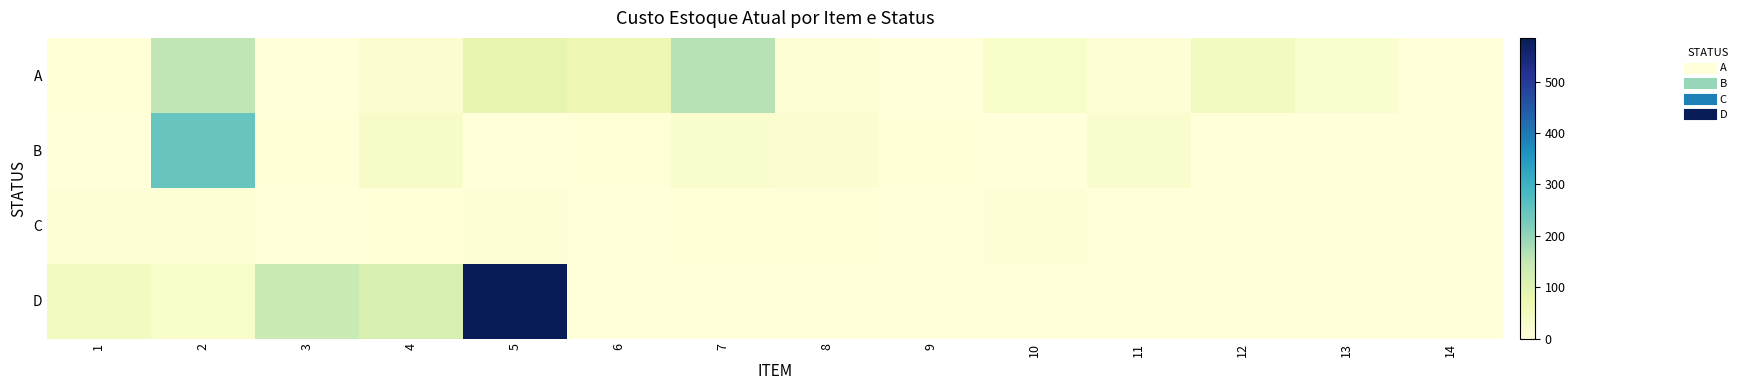

Reading right to left, extract all data points from this chart.

A: 14=0.0	13=20.0	12=46.7	11=5.7	10=30.0	9=0.9	8=7.6	7=163.6	6=66.4	5=86.5	4=18.0	3=0.0	2=153.8	1=2.4
B: 14=0.0	13=0.0	12=0.0	11=24.0	10=0.0	9=3.5	8=16.6	7=22.5	6=3.5	5=0.0	4=32.7	3=3.8	2=245.4	1=2.0
C: 14=0.0	13=0.0	12=0.0	11=0.0	10=5.9	9=0.0	8=3.8	7=3.0	6=0.0	5=8.8	4=3.5	3=0.0	2=6.0	1=5.5
D: 14=0.0	13=0.0	12=0.0	11=0.0	10=0.0	9=0.0	8=0.0	7=0.0	6=0.0	5=585.0	4=113.3	3=140.0	2=30.0	1=46.7